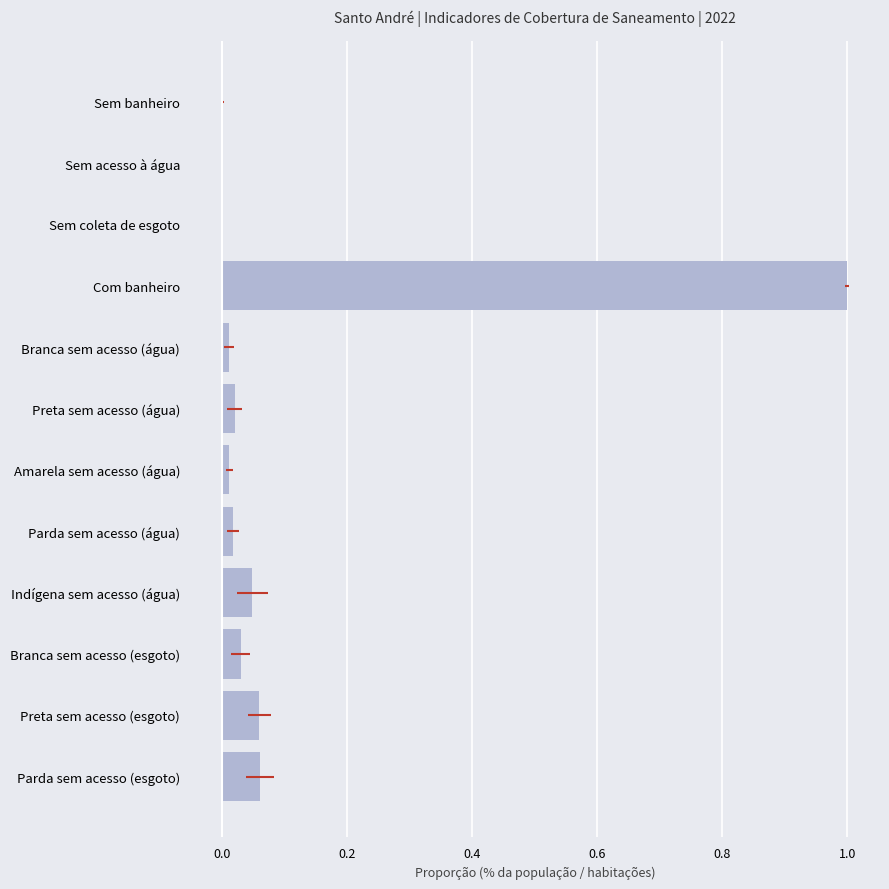

True or false: the data shows 1.0 at Com banheiro.

True